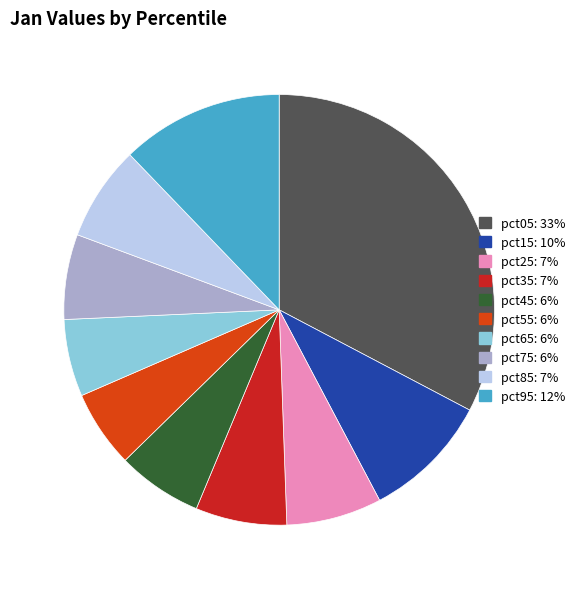

Does pct05: 33% represent more than half of the total?

No